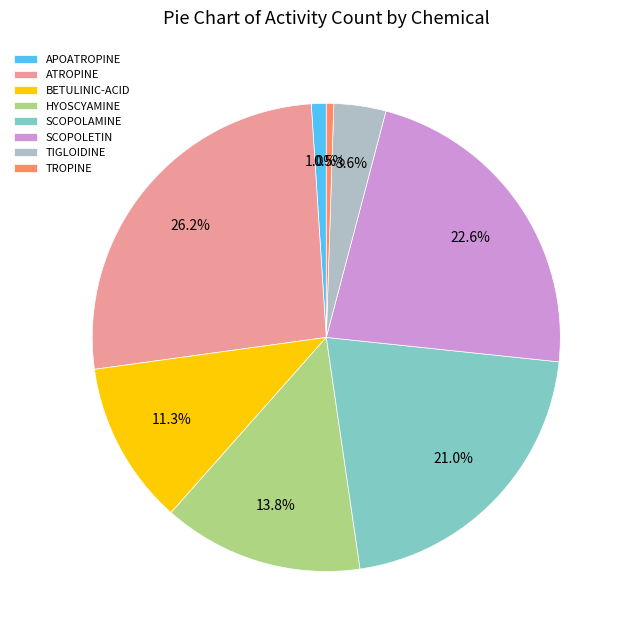

Which slice is the largest?

ATROPINE